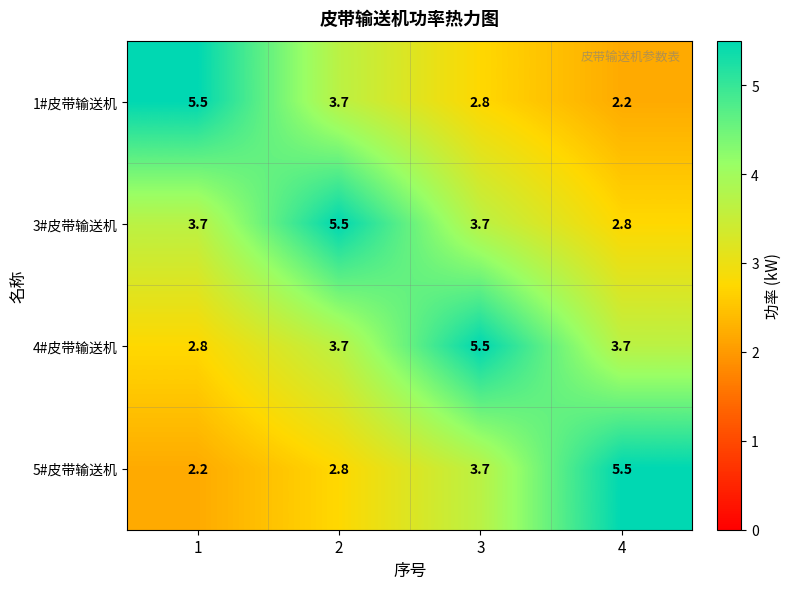

Read the 3#皮带输送机 value at 3.

3.7